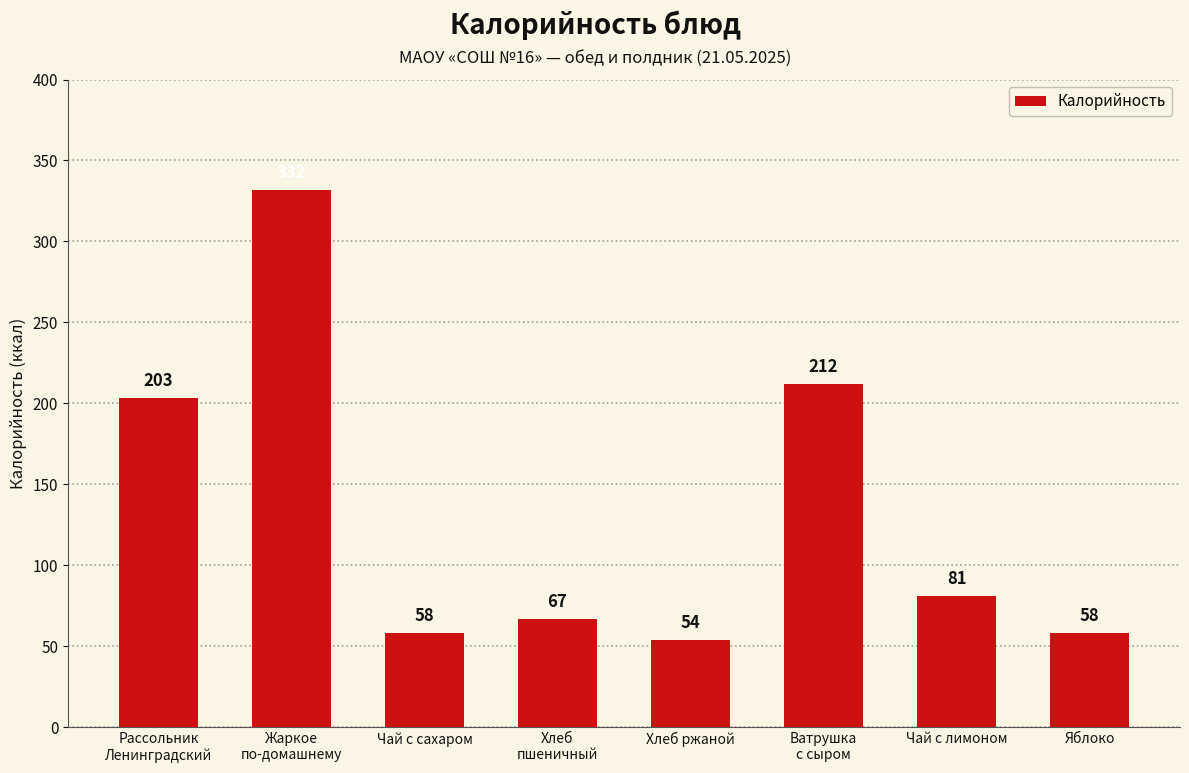

What is the ratio of the value at Хлеб ржаной to the value at Чай с лимоном?

0.7